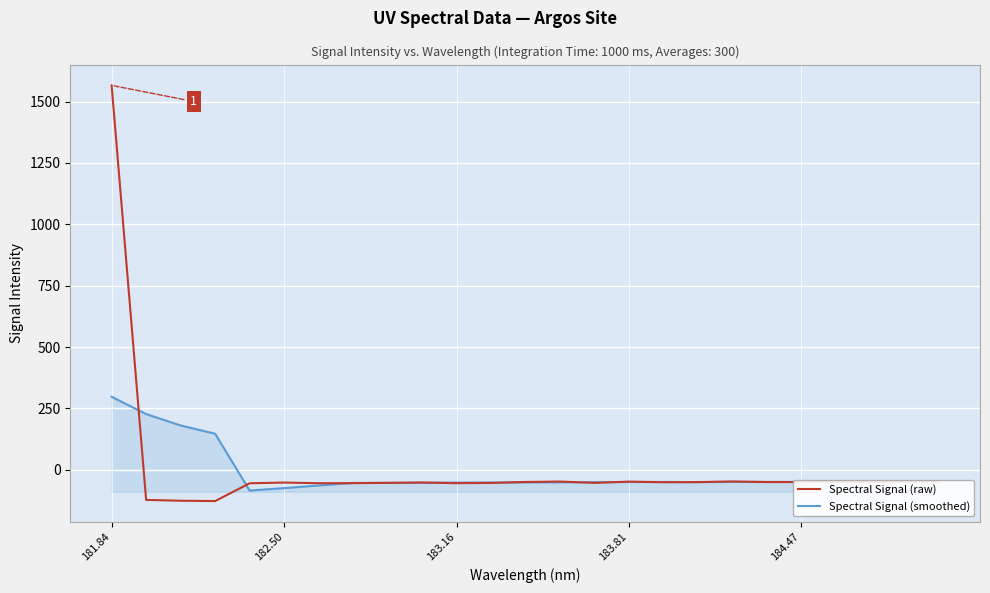

Which series has the widest spread of values?

Spectral Signal (raw)